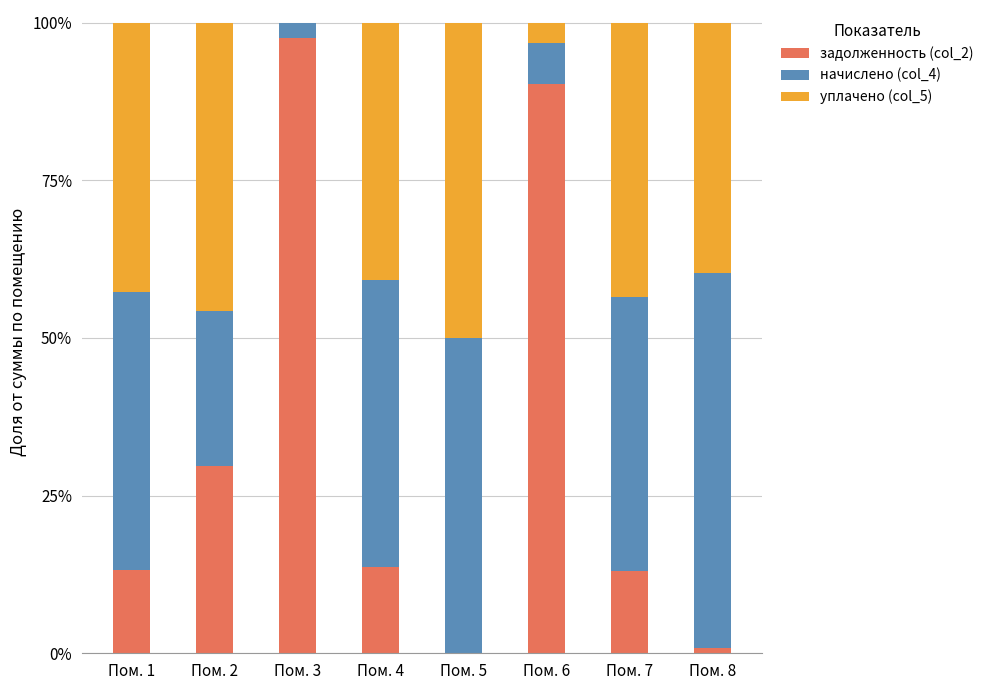

Rank the series at Пом. 3 from lowest to highest value.

уплачено (col_5), начислено (col_4), задолженность (col_2)